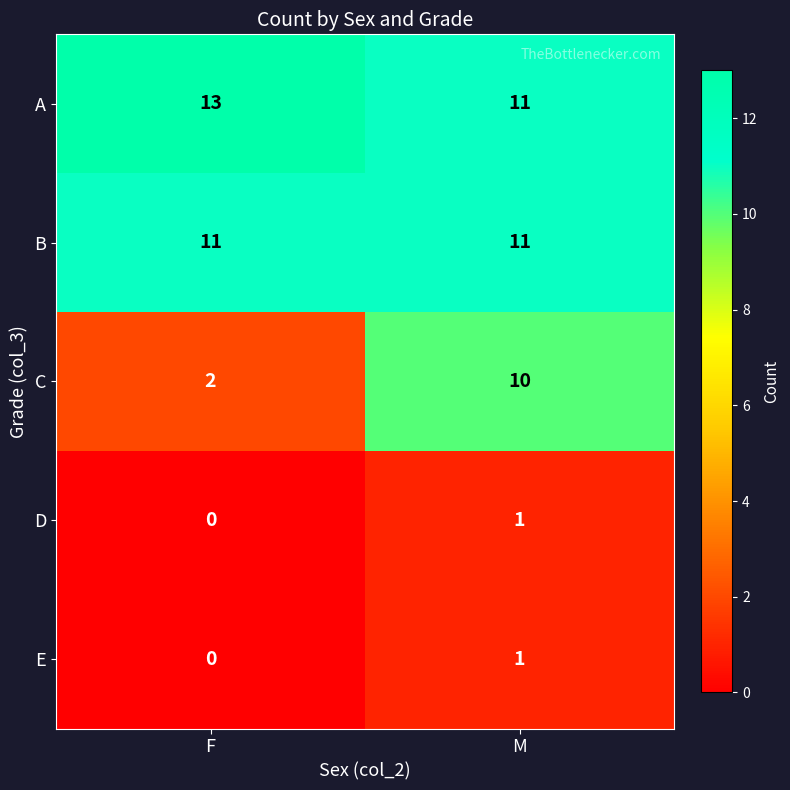

Which series has the largest range (max minus min)?

C